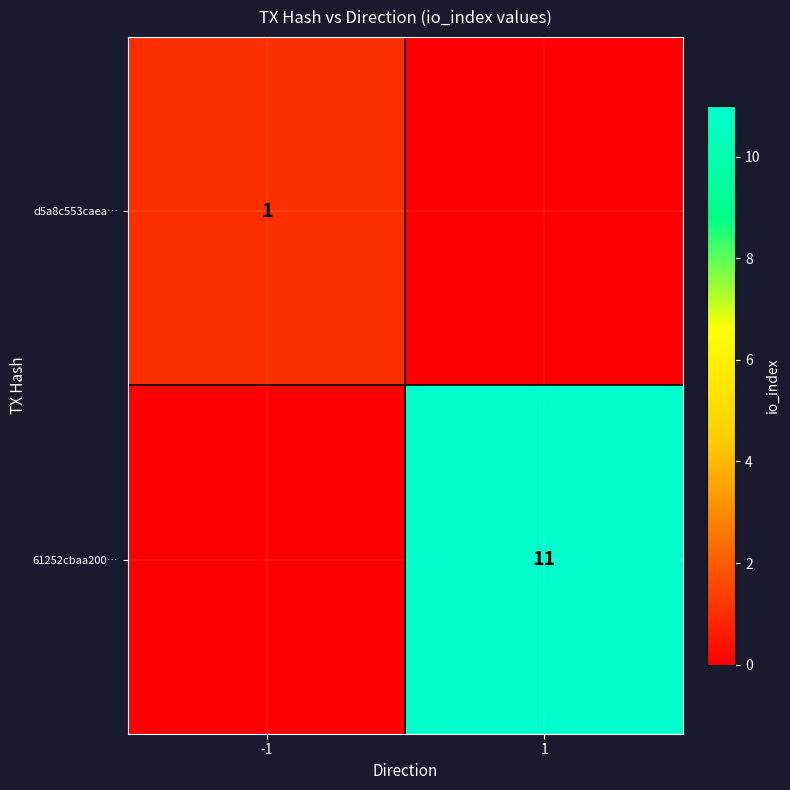

The 61252cbaa200… series shows 18 at 1. True or false?

False